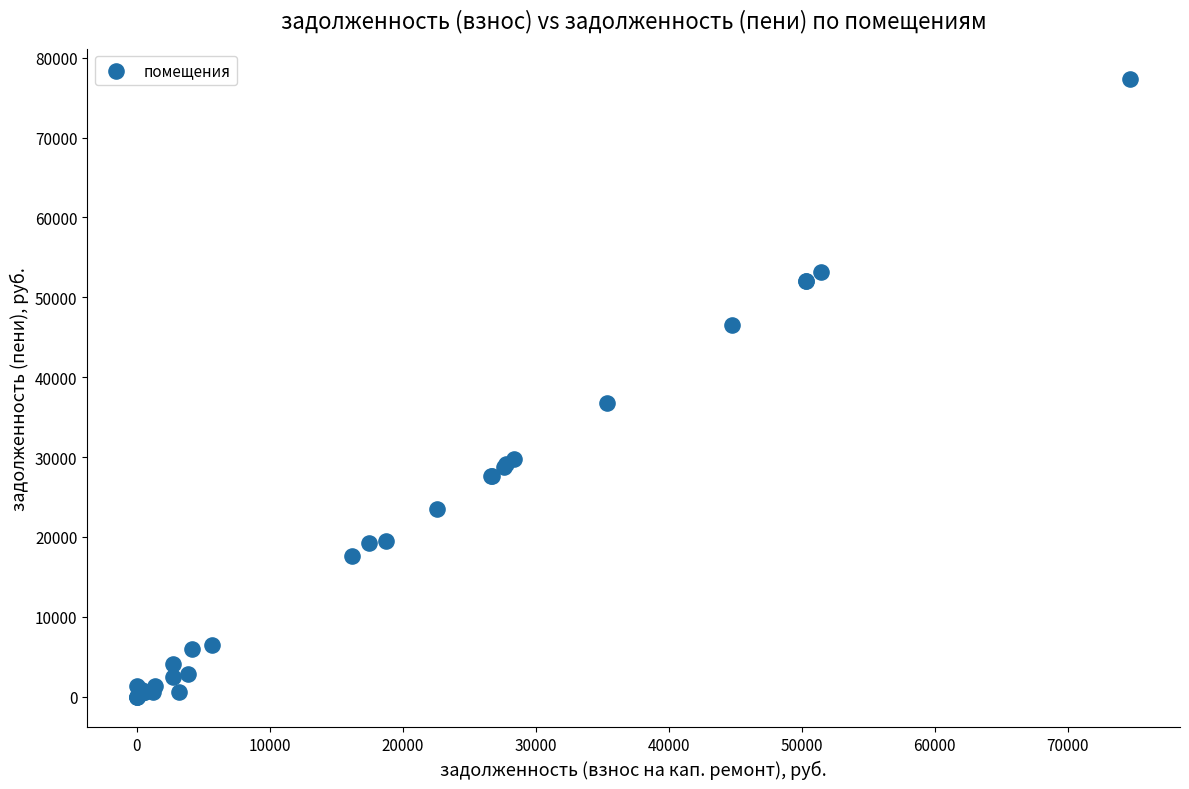

What Y value in the scatter plot is closest to 38644?

36735.7